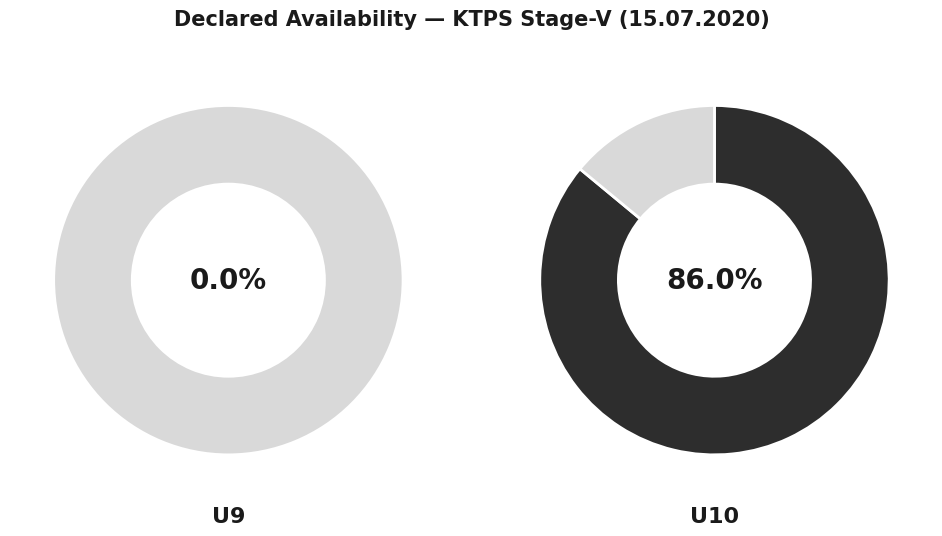

Is it true that U9 is 0% of the pie?

True